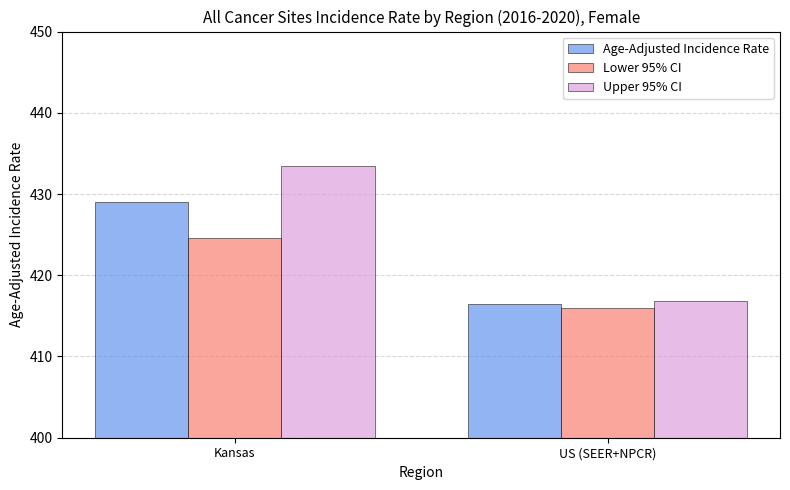

How many bars are there in each group?

3